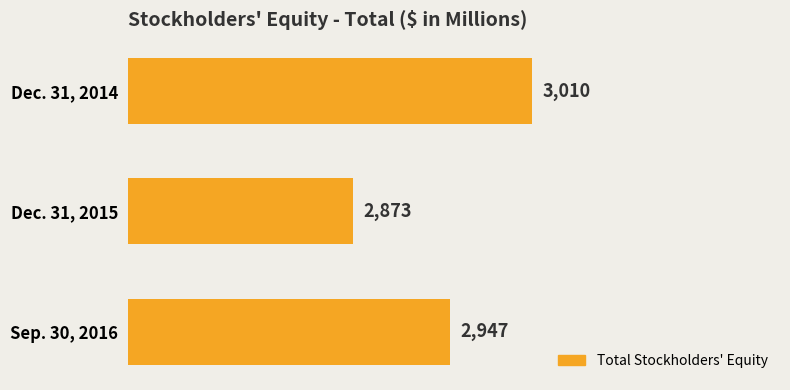

Reading top to bottom, list all the values displayed in this chart.

3010	2873	2947